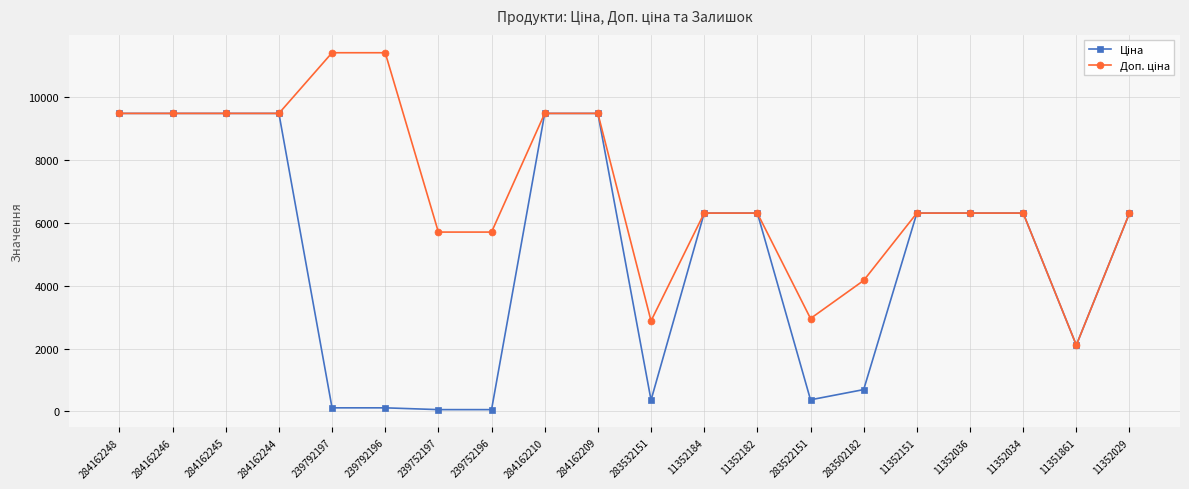

What is the greatest value displayed?

11410.0